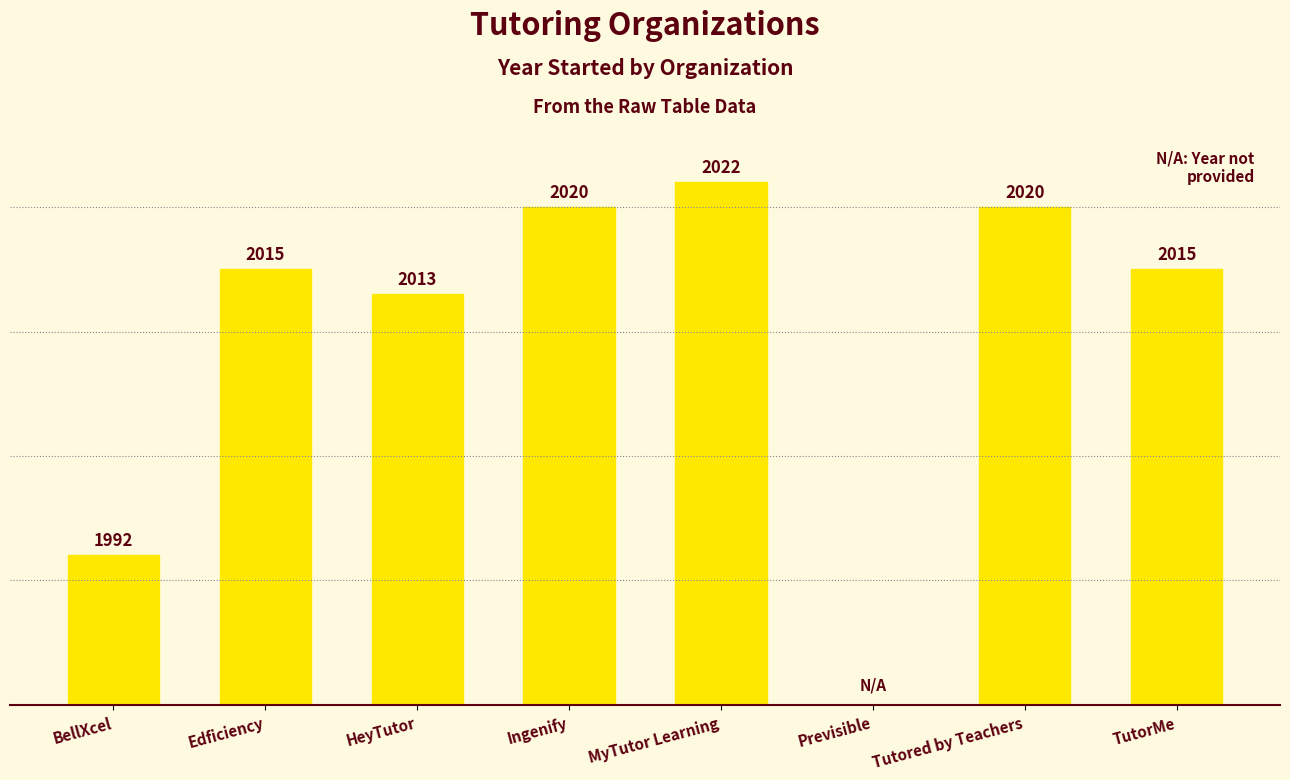

Where does the data first go above 2015?

Ingenify